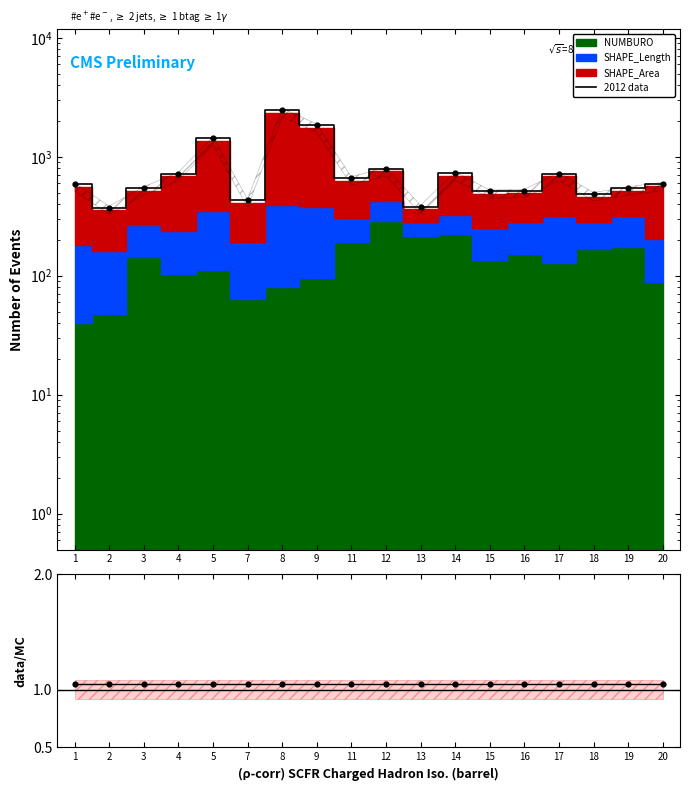

What is the change in value from 4 to 16?

-201.2